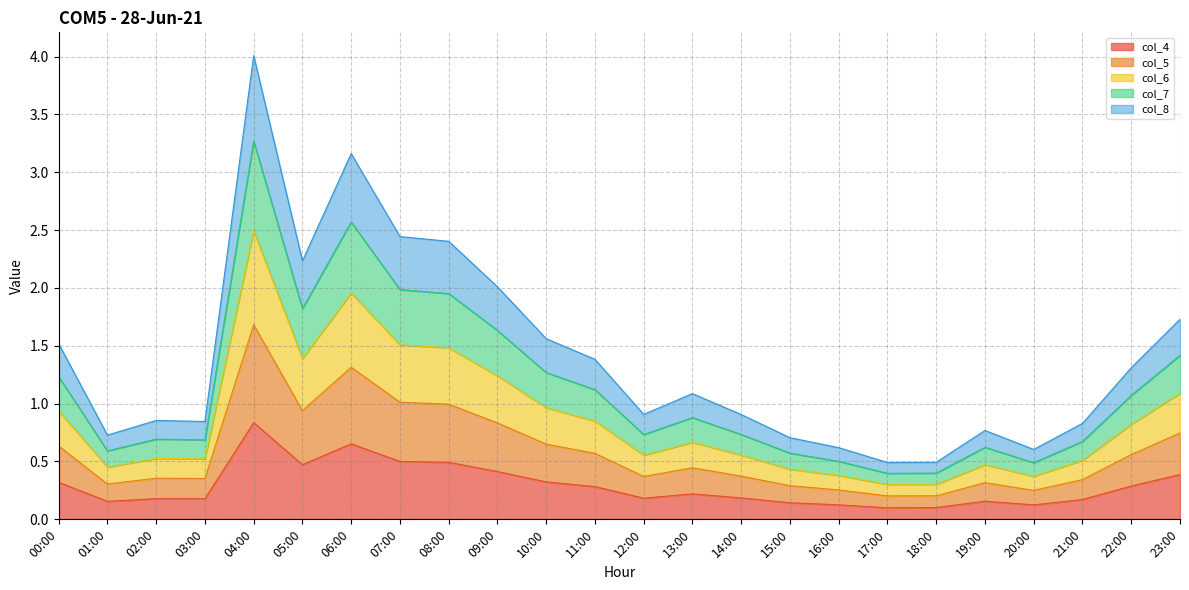

What is the spread (max minus min) of values at 17:00?

0.4